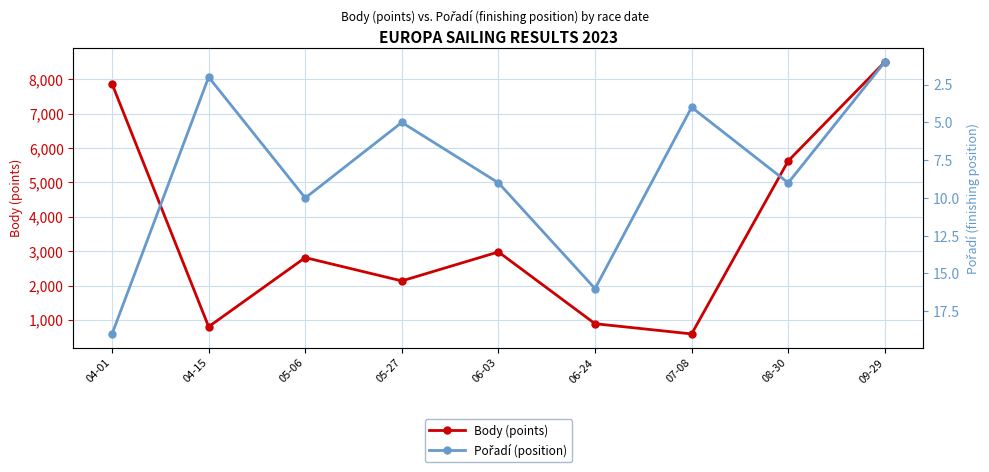

The value of Body (points) at 04-15 is 804. True or false?

True